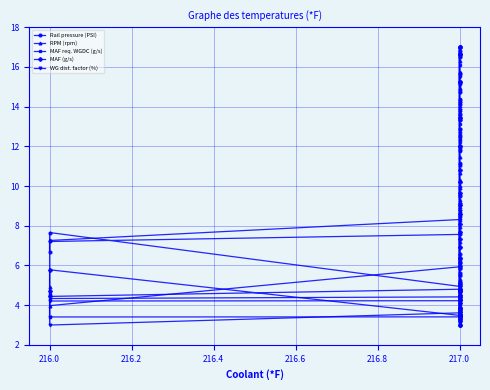

How many data points does each series have?

40